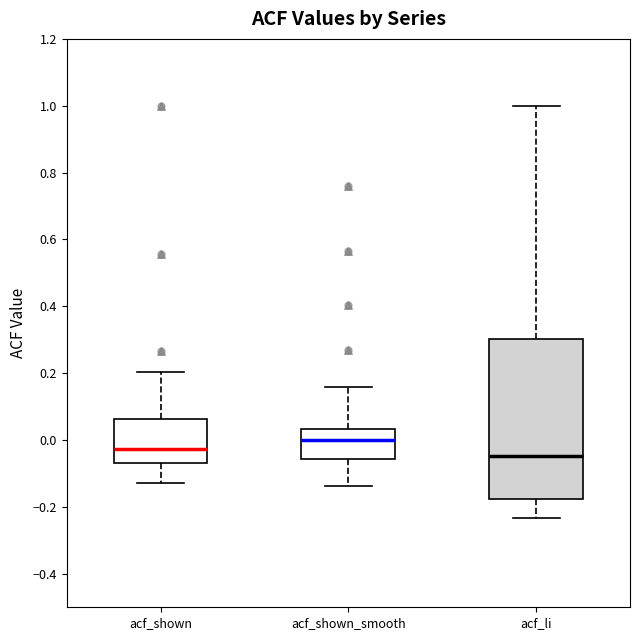

Comparing the boxes themselves (not the whiskers), which one is the tallest?

acf_li